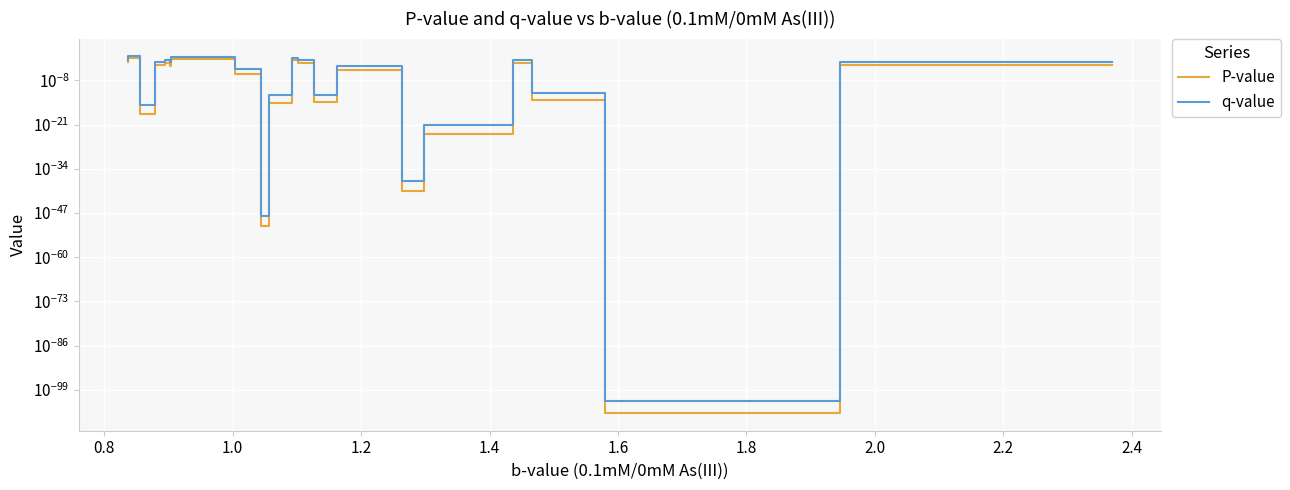

True or false: q-value and P-value cross at least once.

False